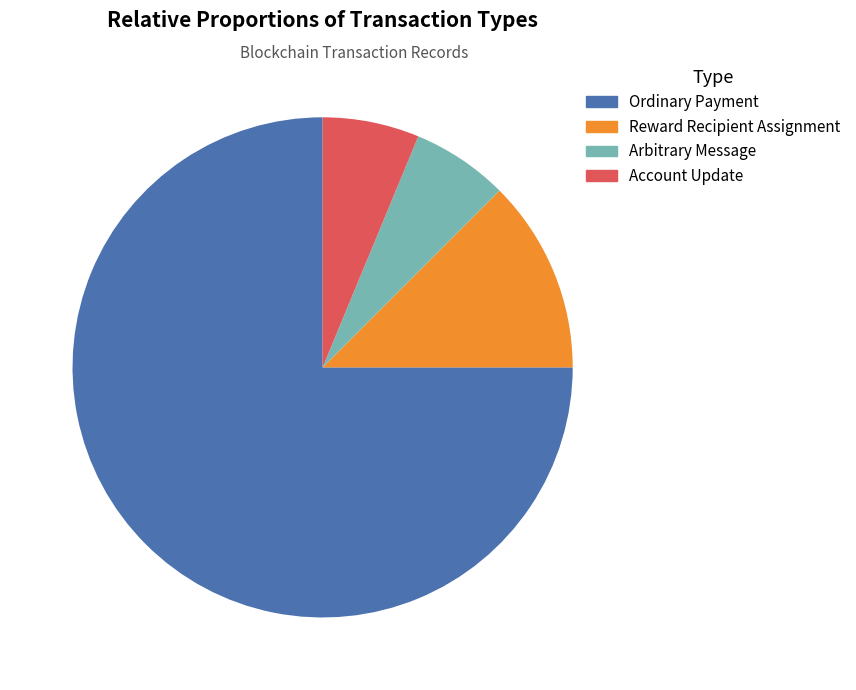

Which slice is the largest?

Ordinary Payment